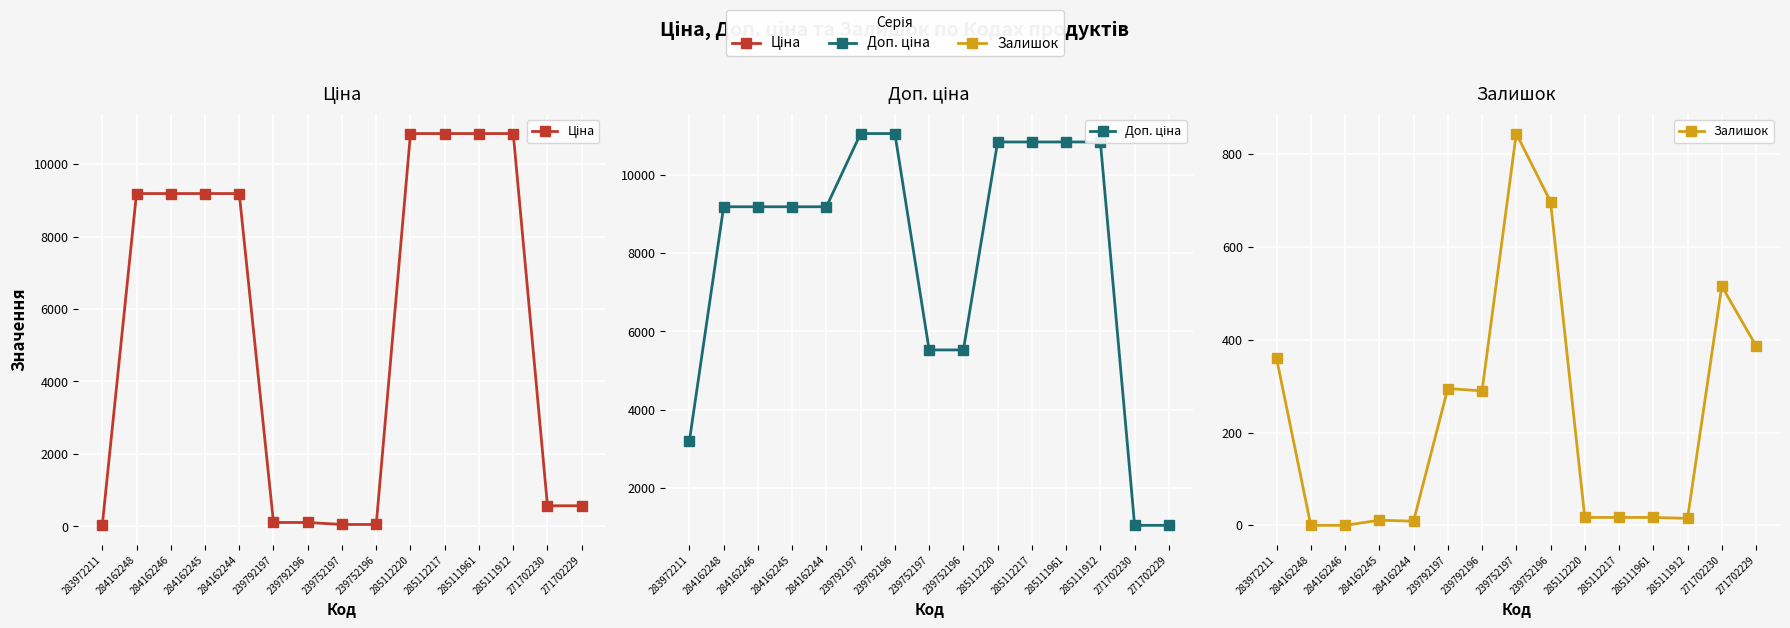

At which label does Доп. ціна first exceed 9185?

284162248